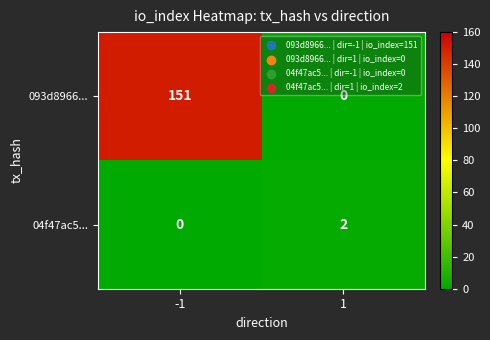

At how many categories does at least one series exceed 3?

1